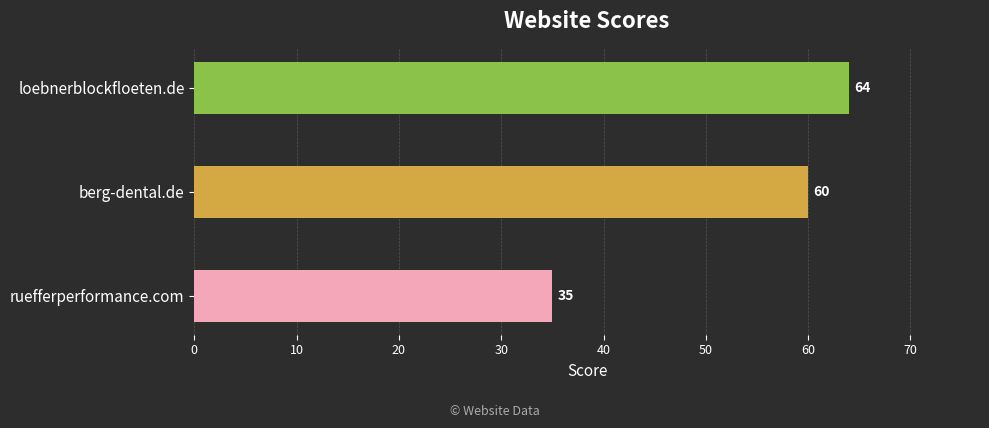

Is it true that the value at ruefferperformance.com is 15?

False